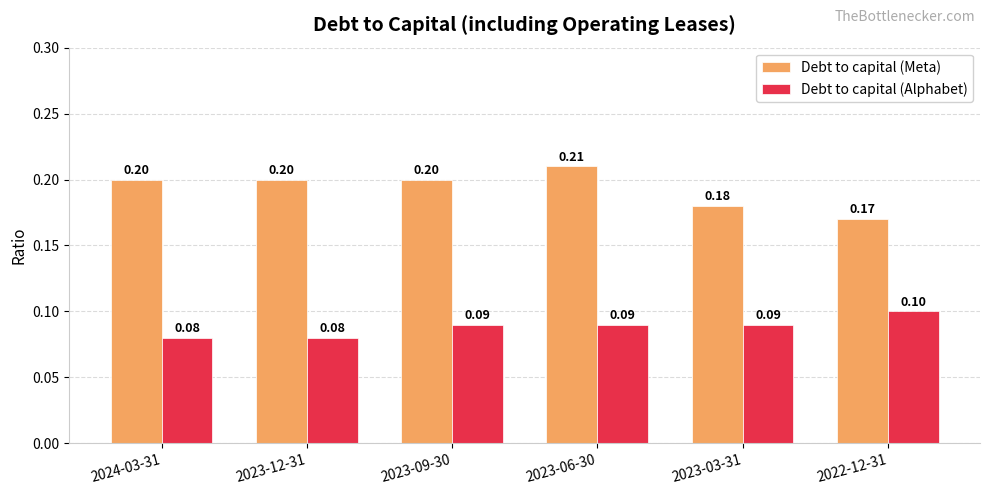

Which series has the largest range (max minus min)?

Debt to capital (Meta)